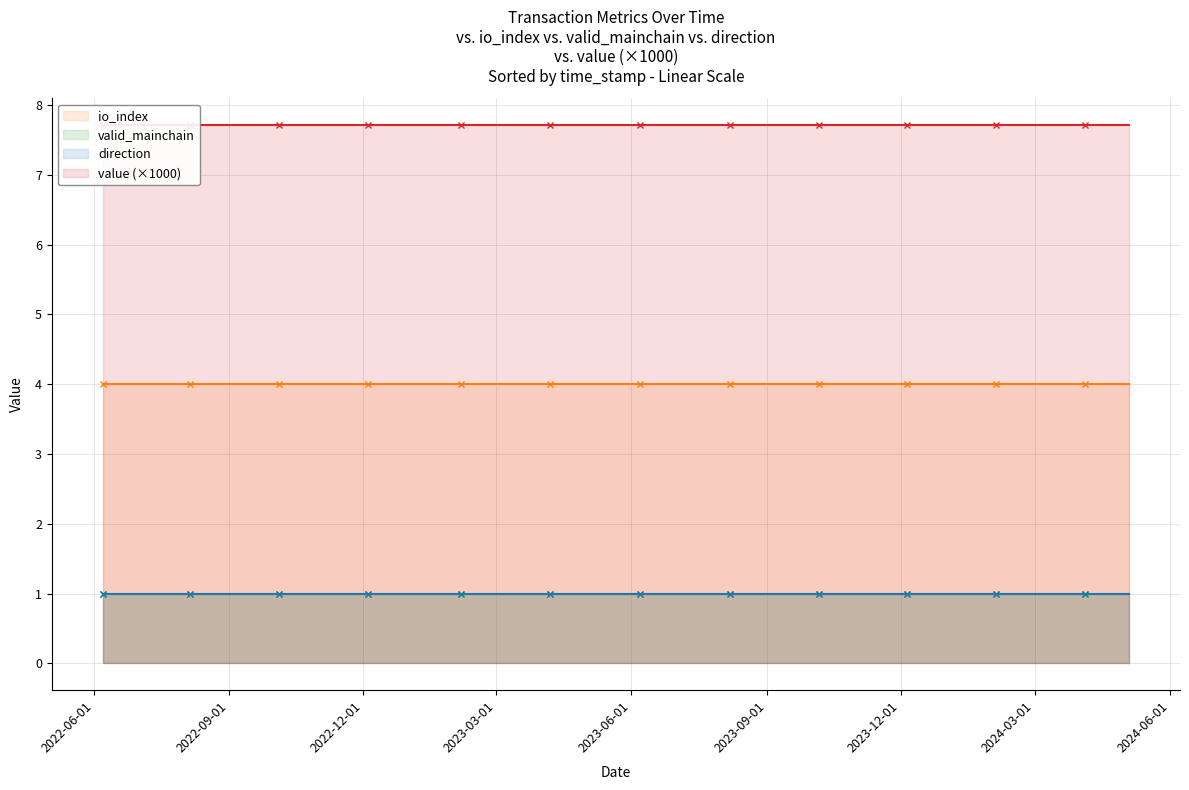

At which label is value (×1000) closest to 7?

2022-06-01